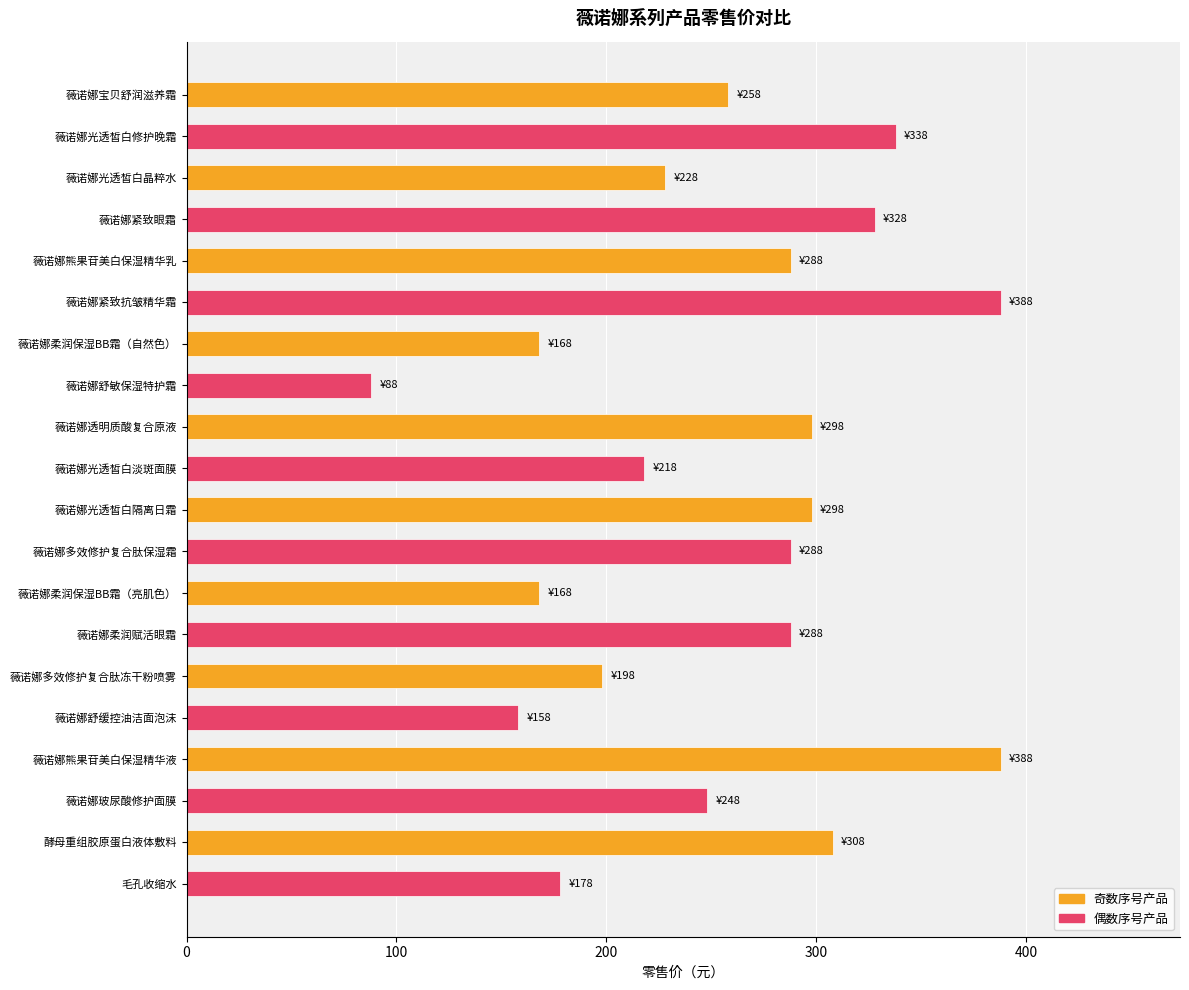

True or false: the data shows 152 at 薇诺娜光透皙白淡斑面膜.

False